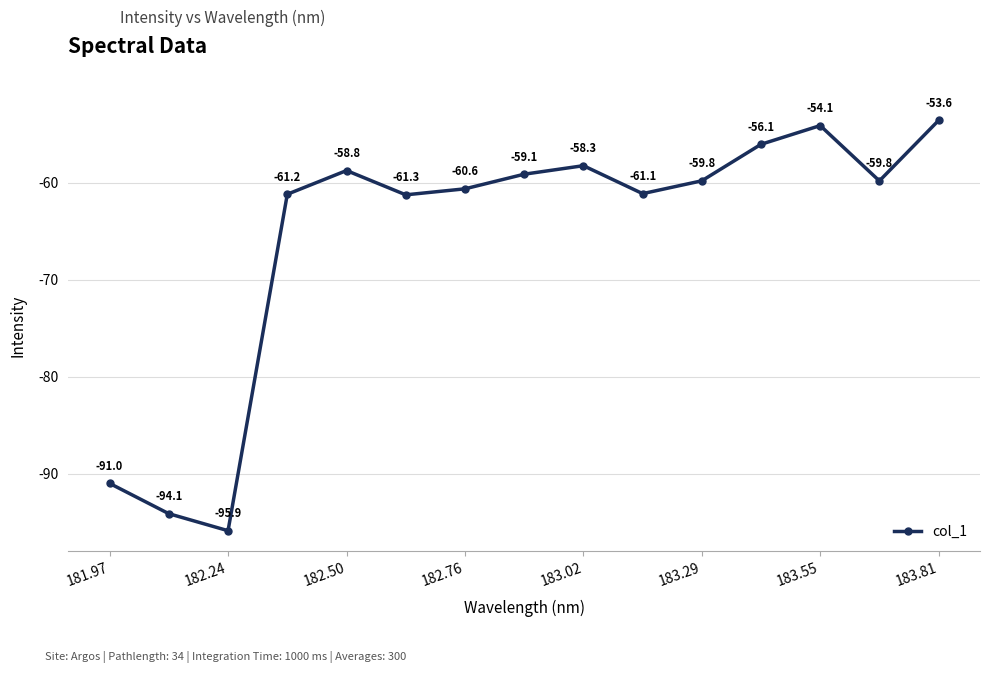

Does the chart display data point markers on the line(s)?

Yes